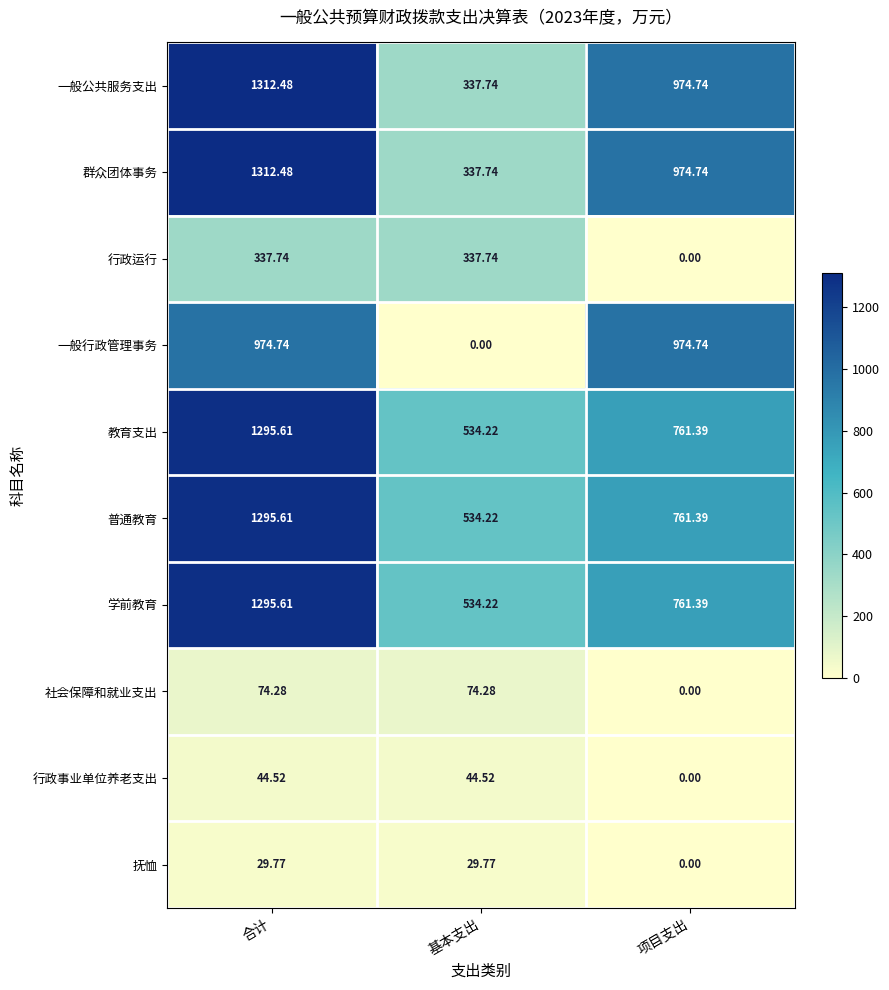

At which label is 群众团体事务 closest to 825?

项目支出